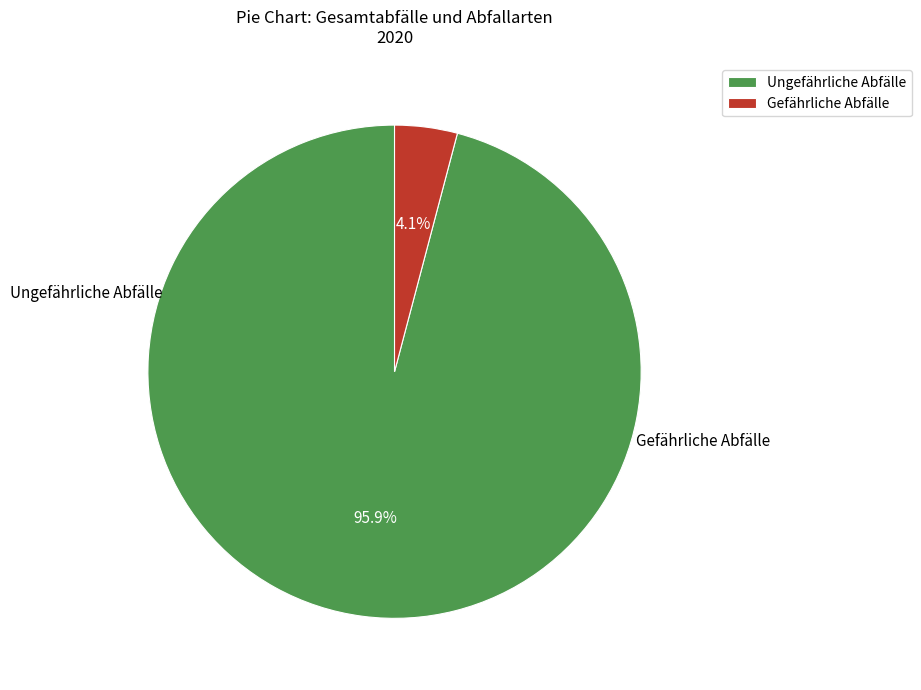

What is the smallest slice in the pie chart?

Gefährliche Abfälle